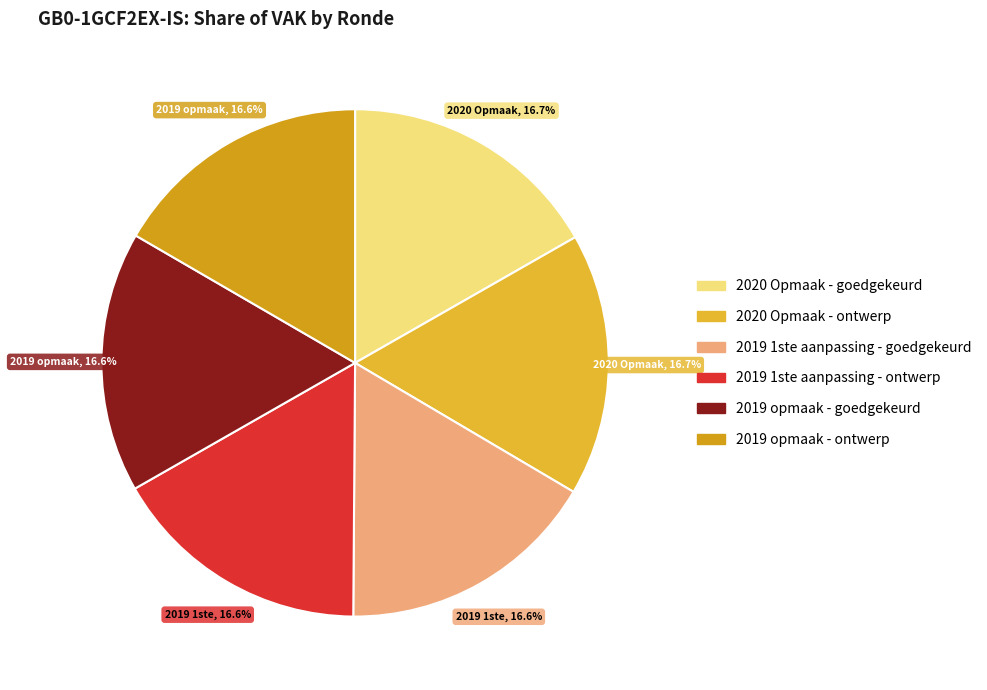

Count the number of slices in the pie.

6